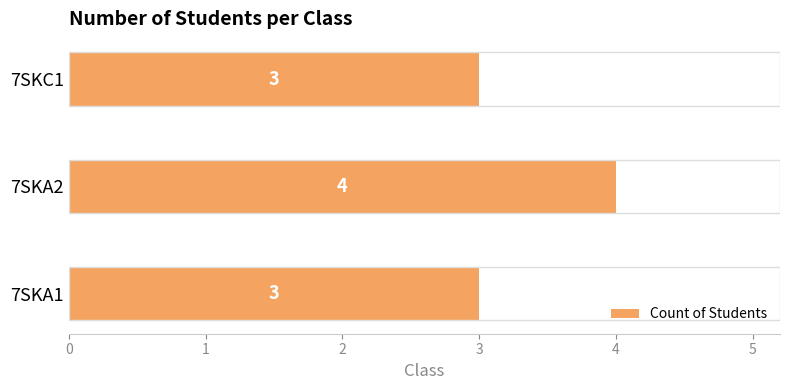

What is the difference between the maximum and minimum values?

1